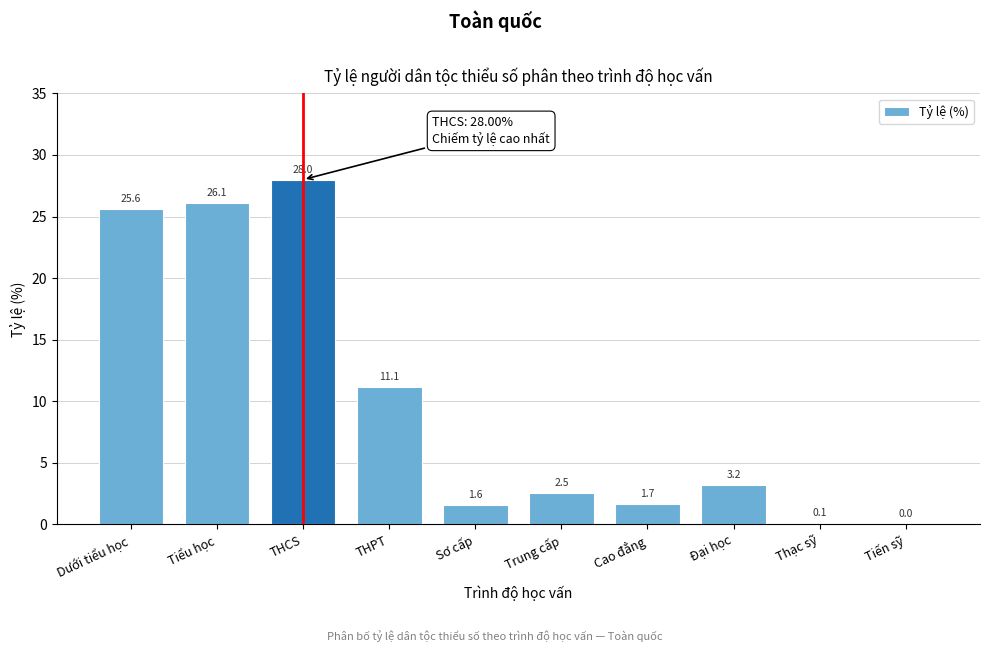

What is the sum of the values at Thạc sỹ and Tiểu học?

26.2